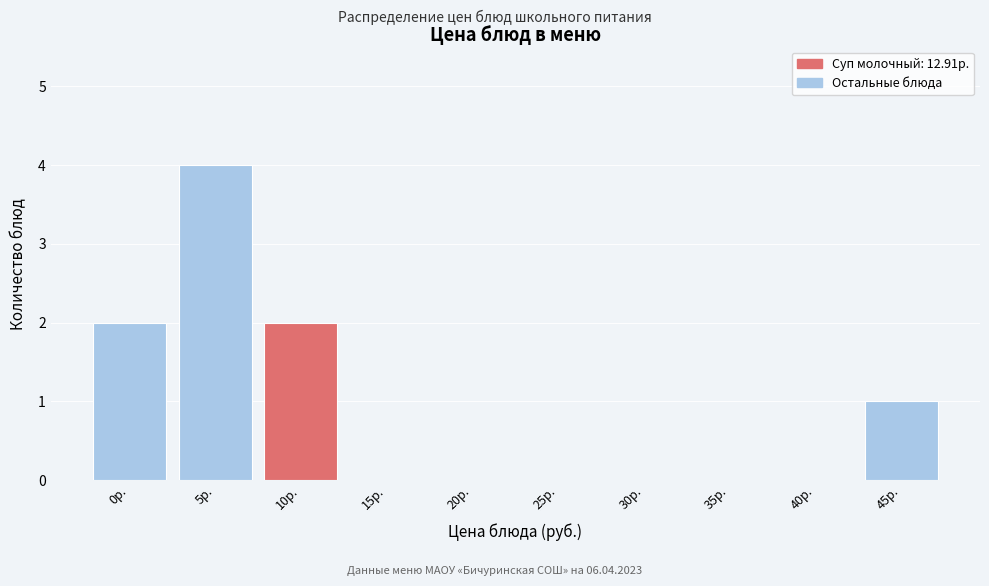

Reading right to left, transcribe all the data shown in this chart.

45р.=1	40р.=0	35р.=0	30р.=0	25р.=0	20р.=0	15р.=0	10р.=2	5р.=4	0р.=2